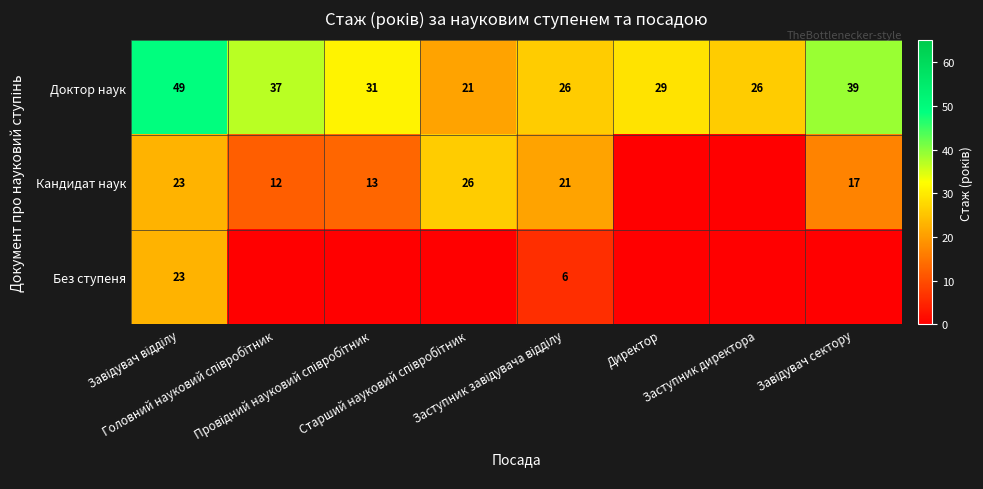

What is the average value of the Доктор наук series?

32